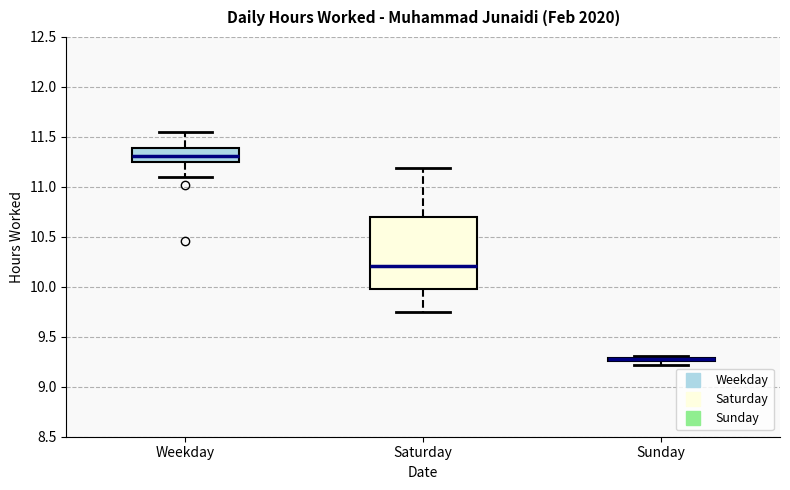

Which box is the tallest, from its lower edge to its upper edge?

Saturday